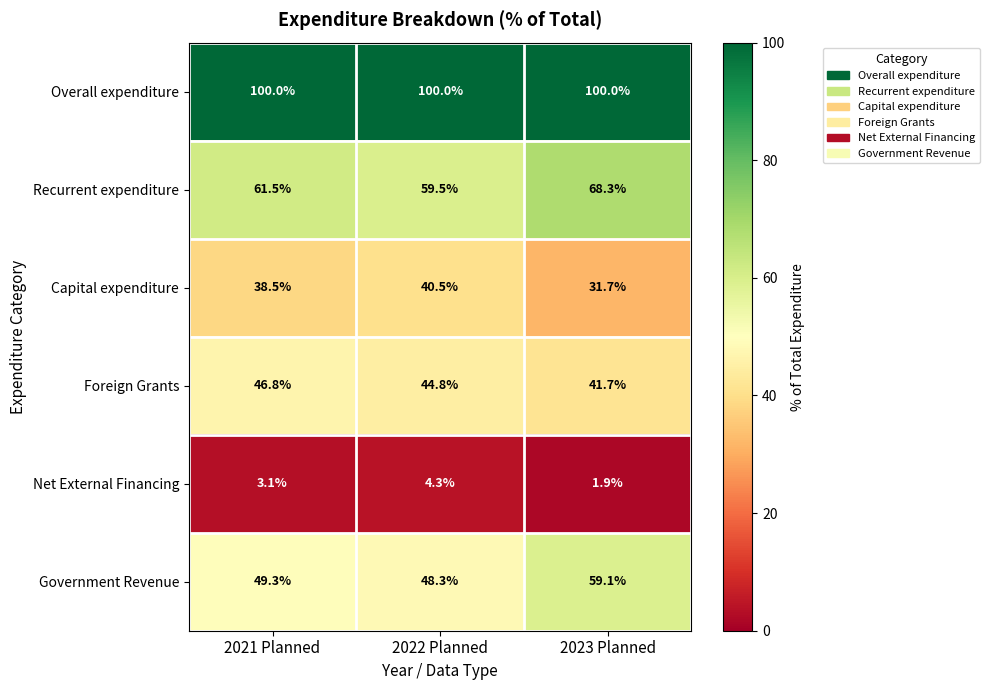

Which series has the largest total across all categories?

Overall expenditure